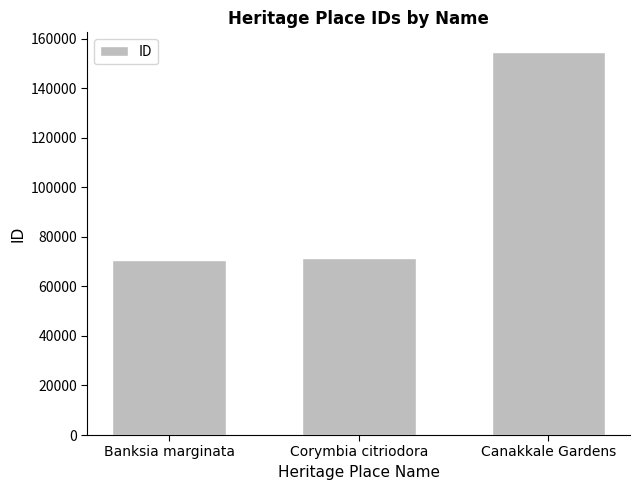

What is the maximum value shown in the chart?

154811